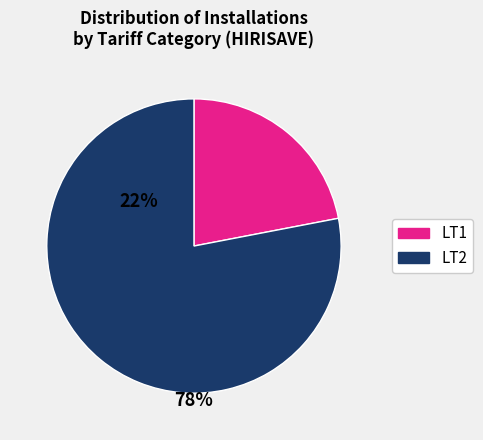

Is there a majority slice in this chart?

Yes